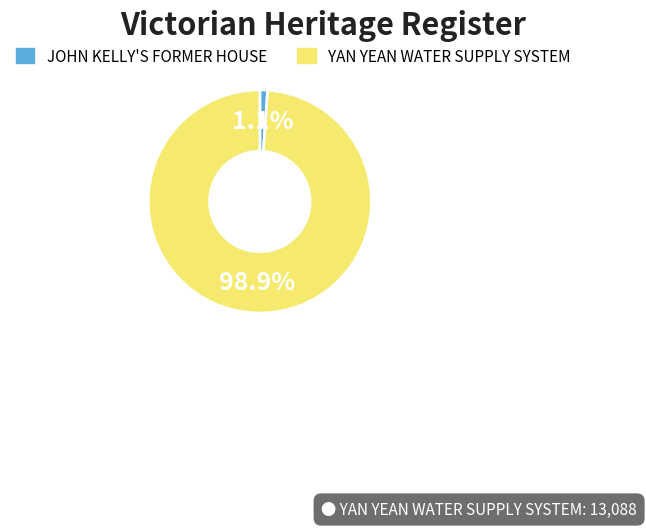

Which has a higher value, JOHN KELLY'S FORMER HOUSE or YAN YEAN WATER SUPPLY SYSTEM?

YAN YEAN WATER SUPPLY SYSTEM